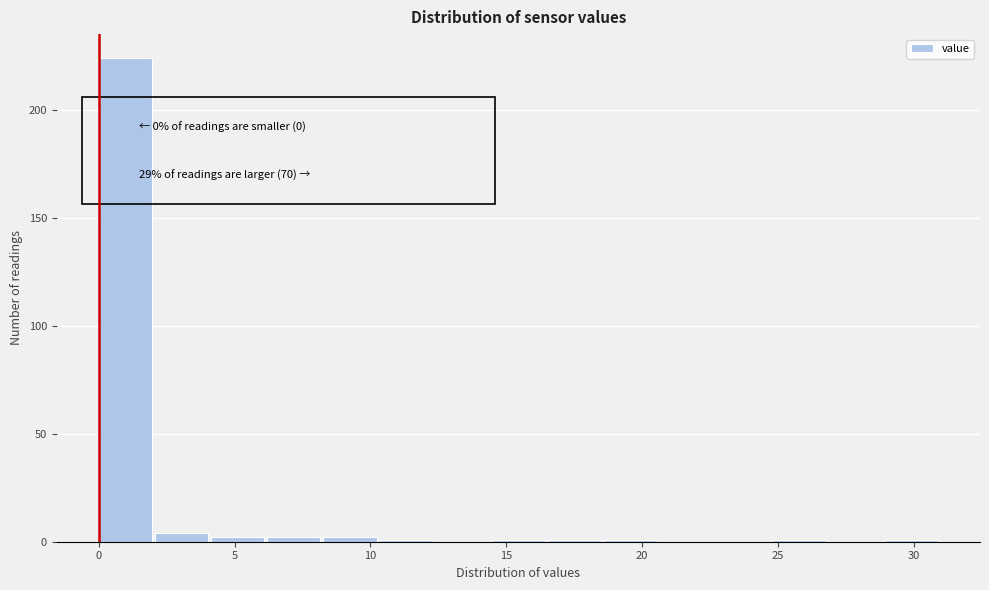

Which range on the x-axis has the tallest bar?

0.0 to 2.0